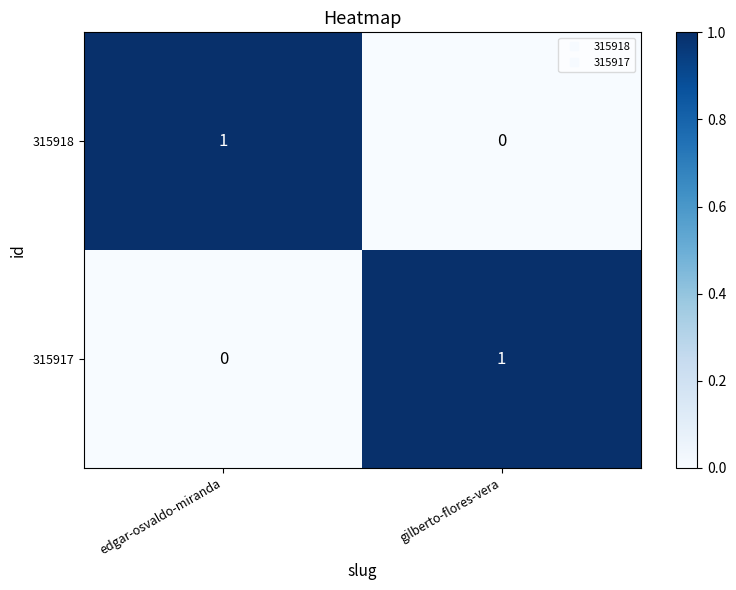

How many series are shown in this chart?

2